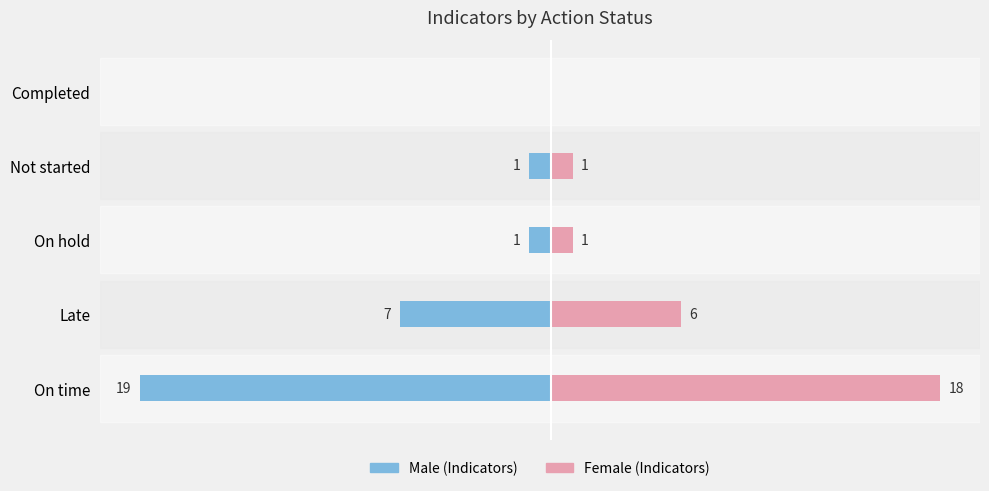

How many data points in Female are above 1?

2